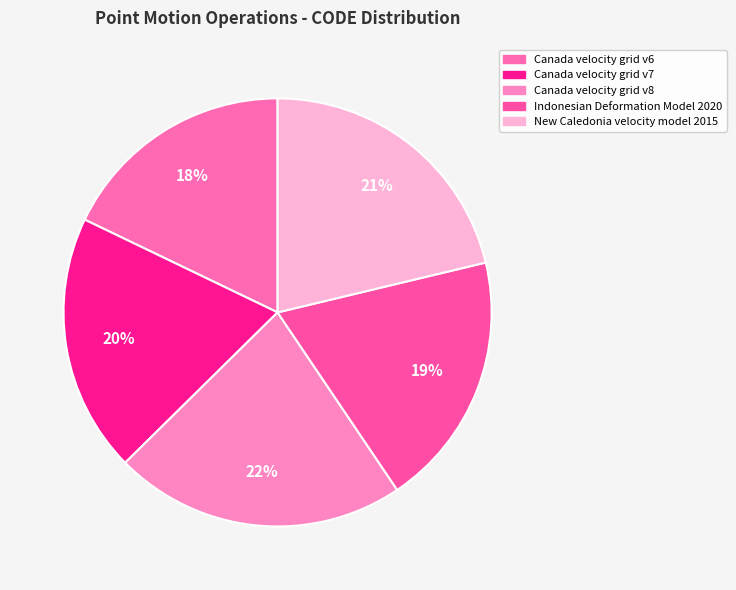

Does Canada velocity grid v6 represent more than half of the total?

No